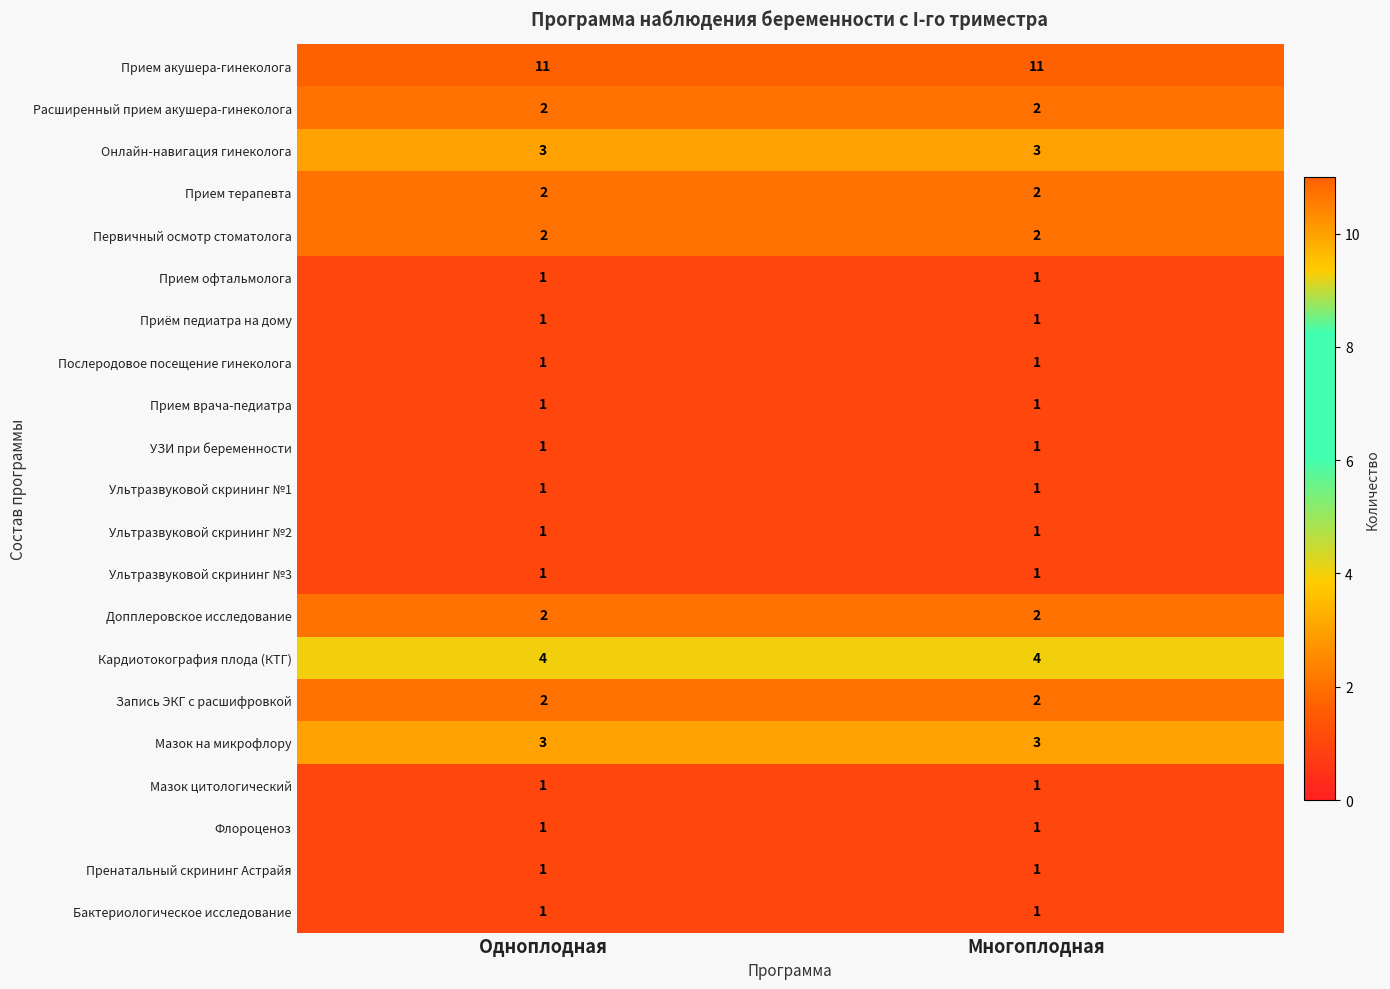

What is the spread (max minus min) of values at Одноплодная?

10